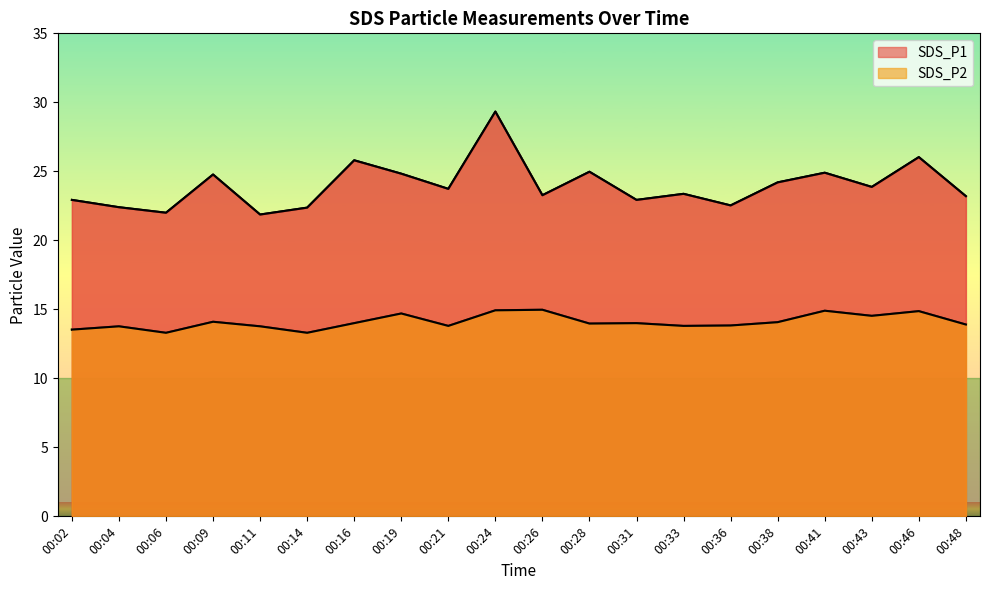

List the series in order of their overall mean, lowest first.

SDS_P2, SDS_P1